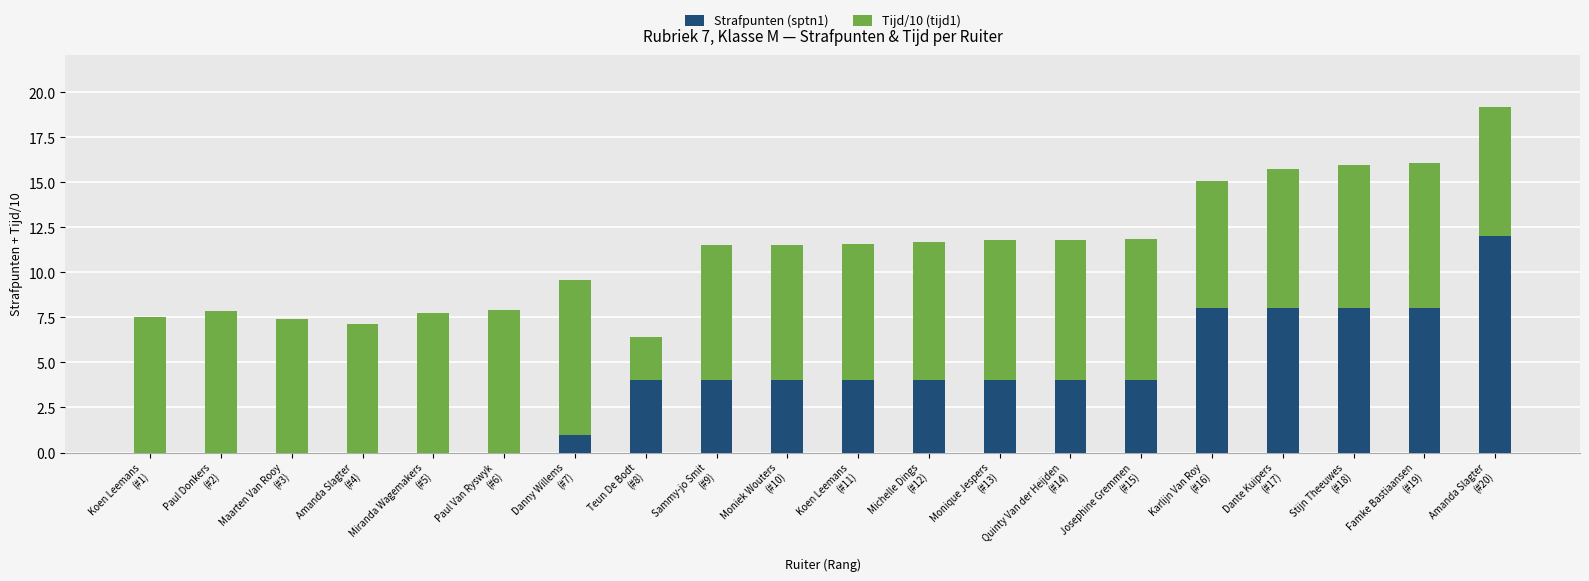

What is the maximum value for Strafpunten (sptn1)?

12.0